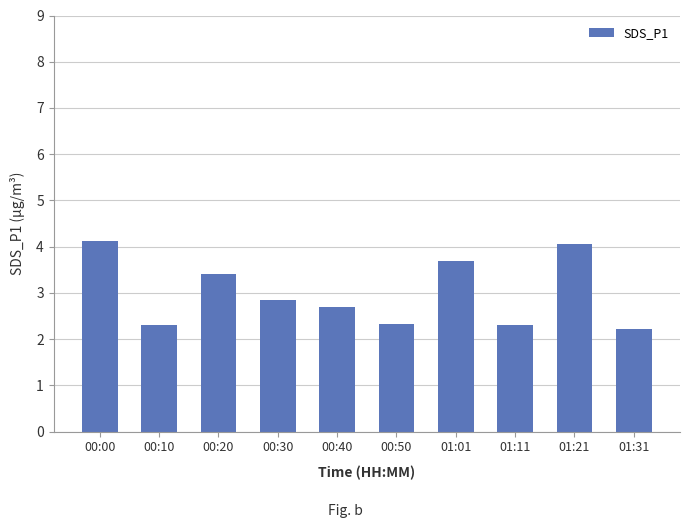

What is the label of the 4th bar from the left?

00:30